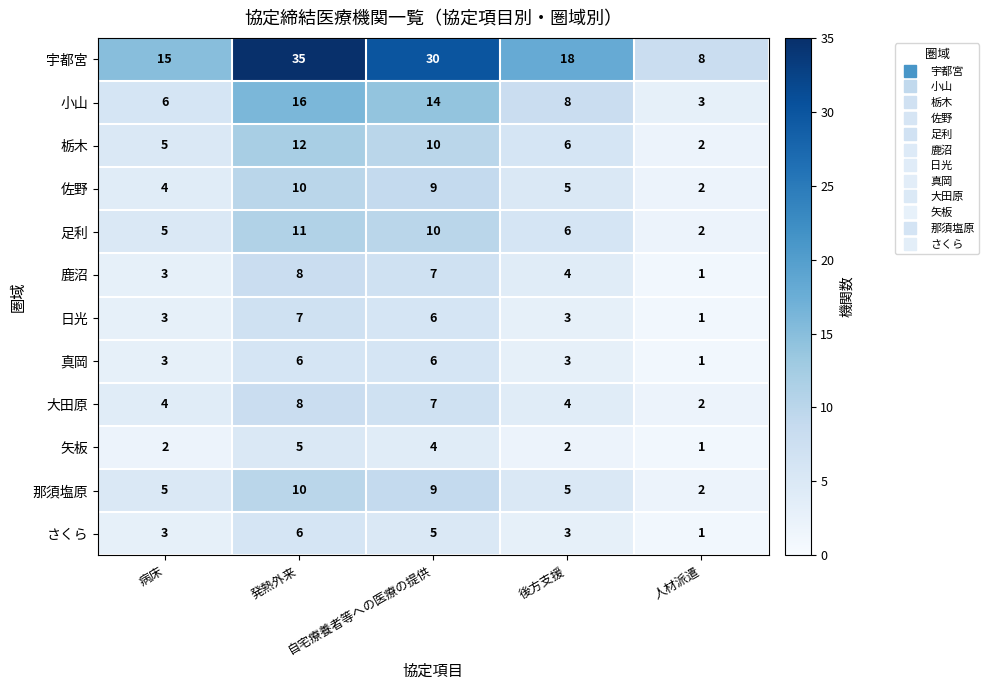

Count the さくら values in the range 3 to 5.

3